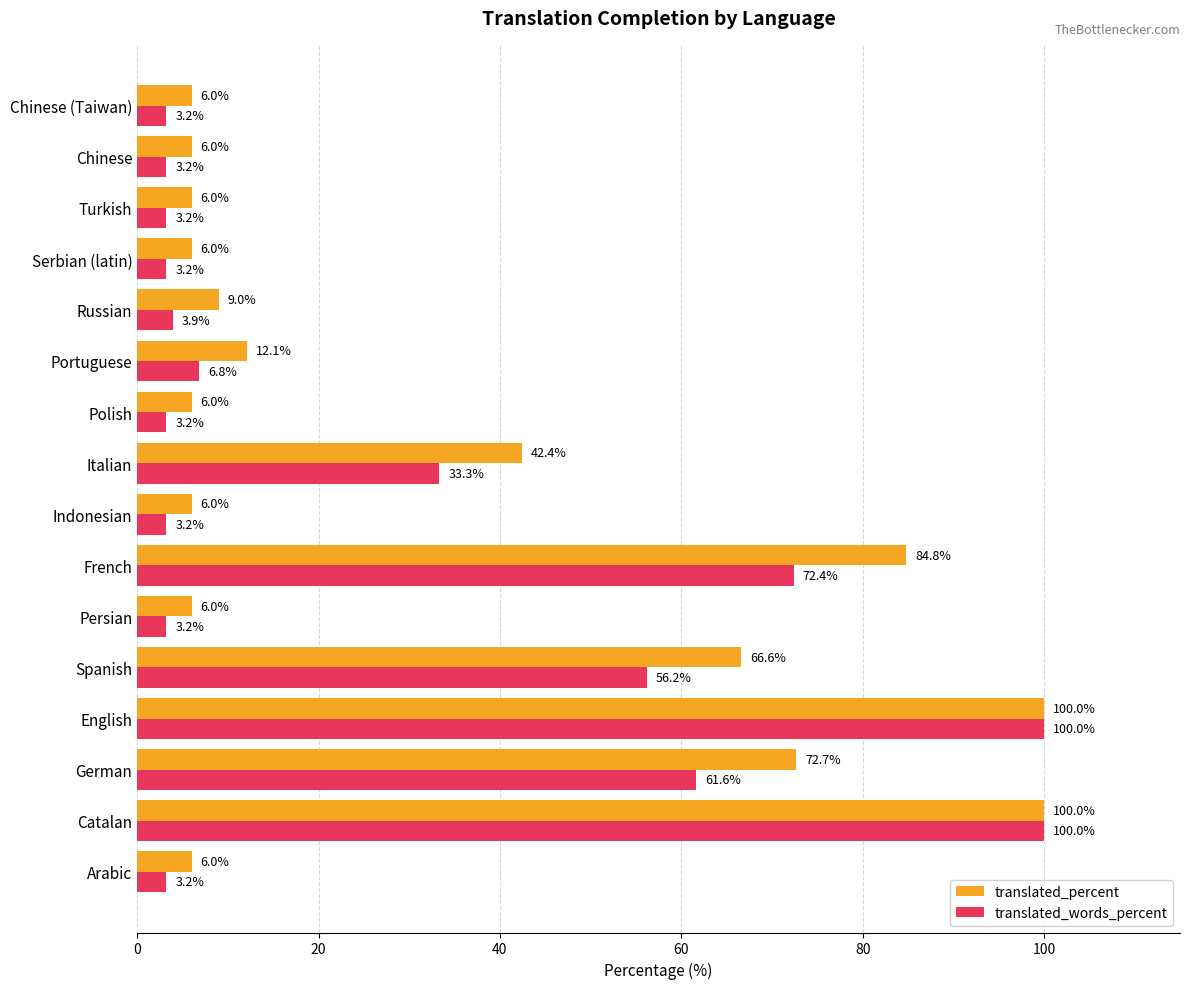

What is the difference between the highest and lowest values at Russian?

5.1